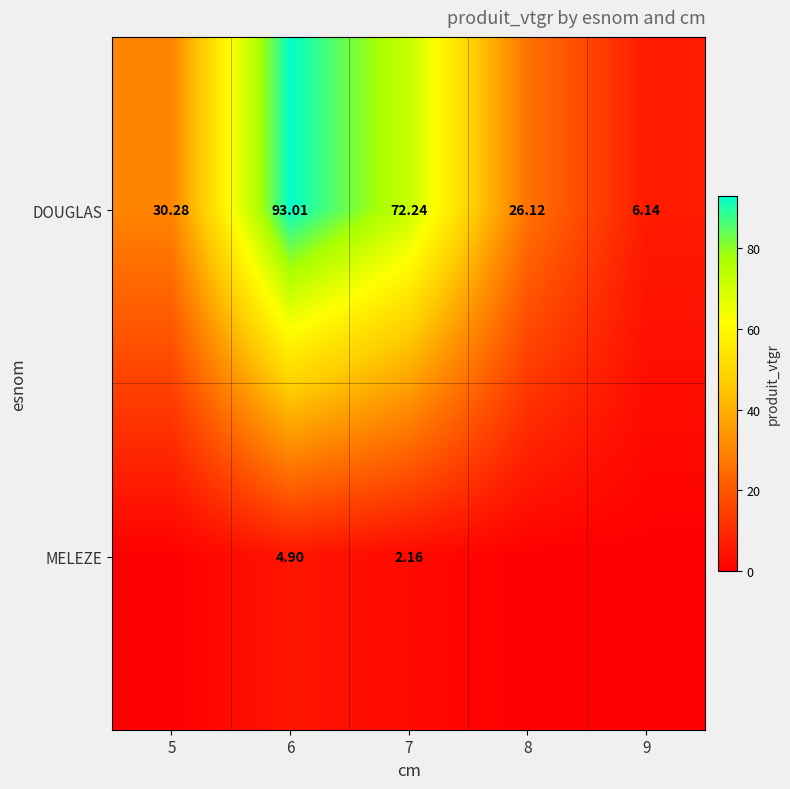

Which series changed the most between 6 and 7?

DOUGLAS